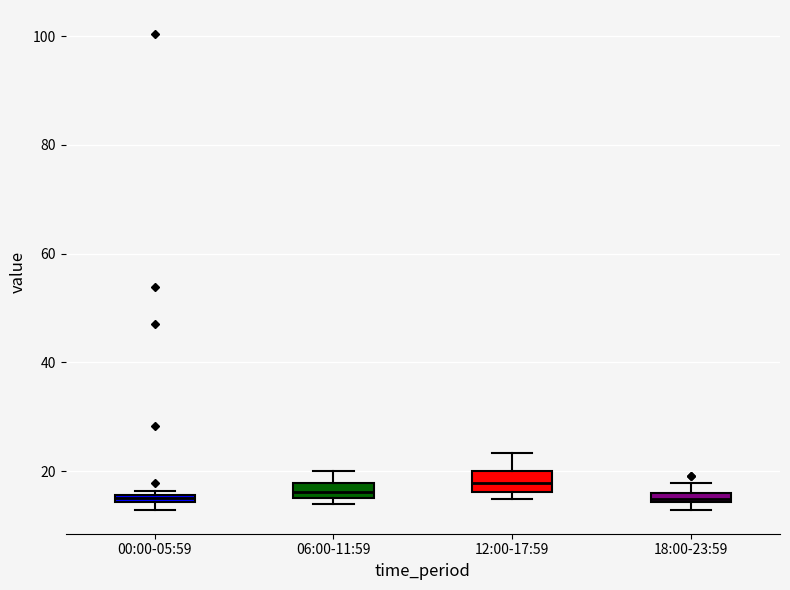

Where does the upper whisker of the box for 12:00-17:59 end on the y-axis? The values are not printed on the chart, so give them approximately, as read against the axis.

24